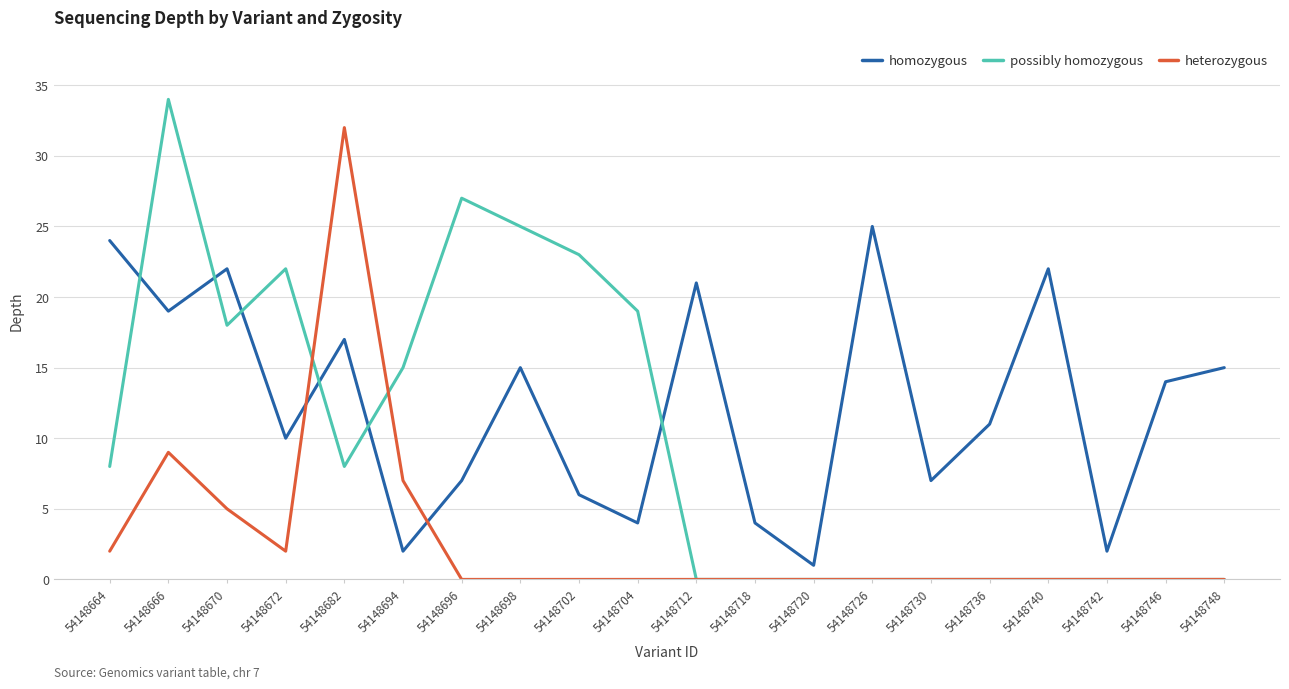

Reading left to right, extract all data points from this chart.

homozygous: 24	19	22	10	17	2	7	15	6	4	21	4	1	25	7	11	22	2	14	15
possibly homozygous: 8	34	18	22	8	15	27	25	23	19	0	0	0	0	0	0	0	0	0	0
heterozygous: 2	9	5	2	32	7	0	0	0	0	0	0	0	0	0	0	0	0	0	0